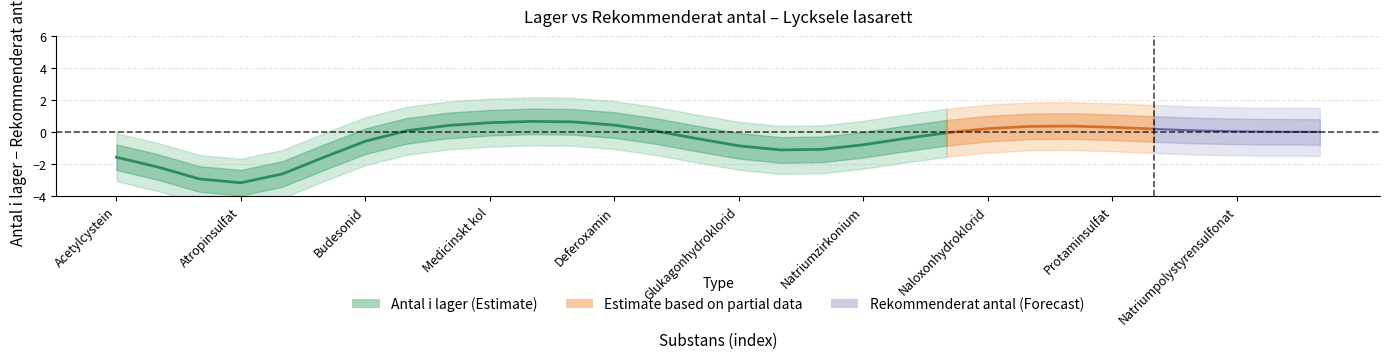

What is the sum of all values?

-16.5